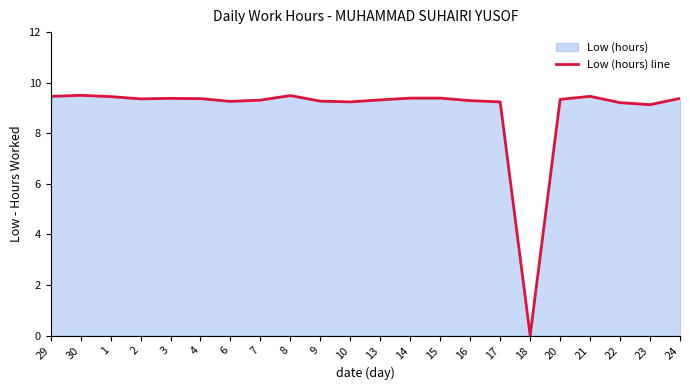

What position from the left is 3?

5